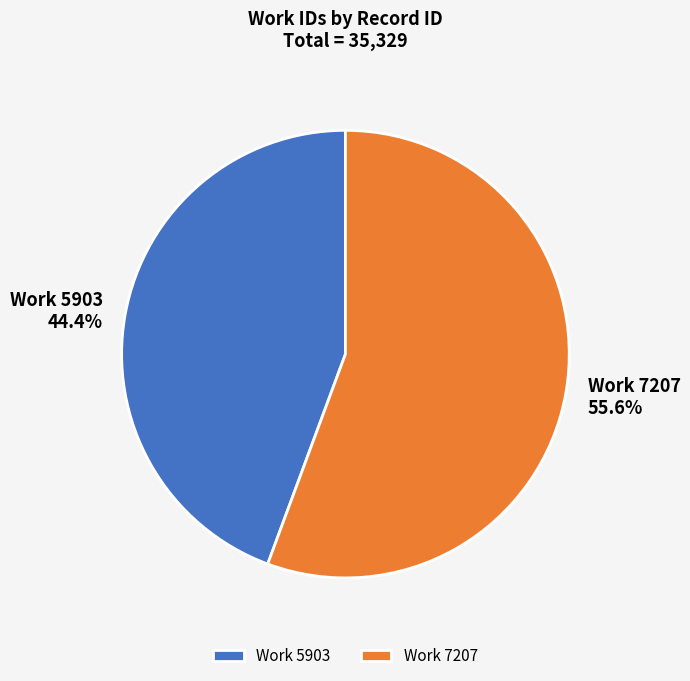

Which category has the biggest portion of the pie?

Work 7207